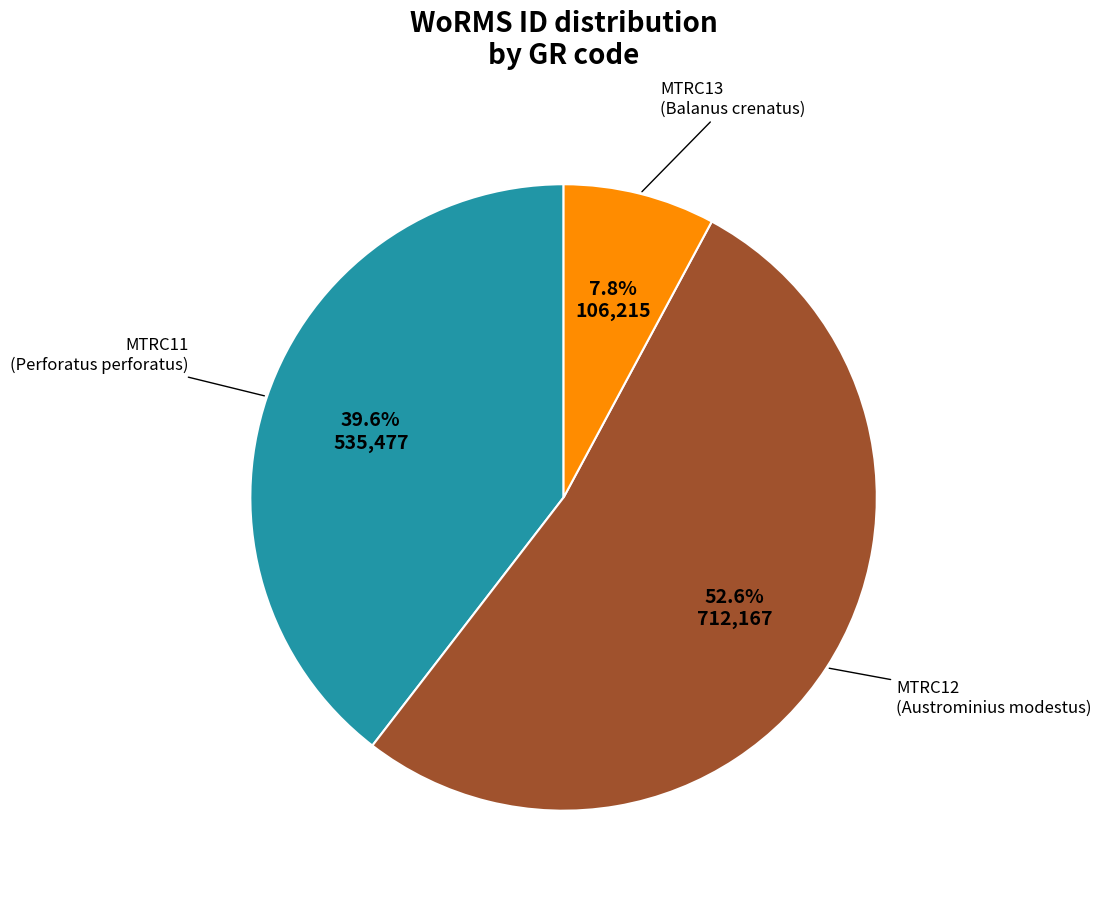

What is the smallest slice in the pie chart?

MTRC13